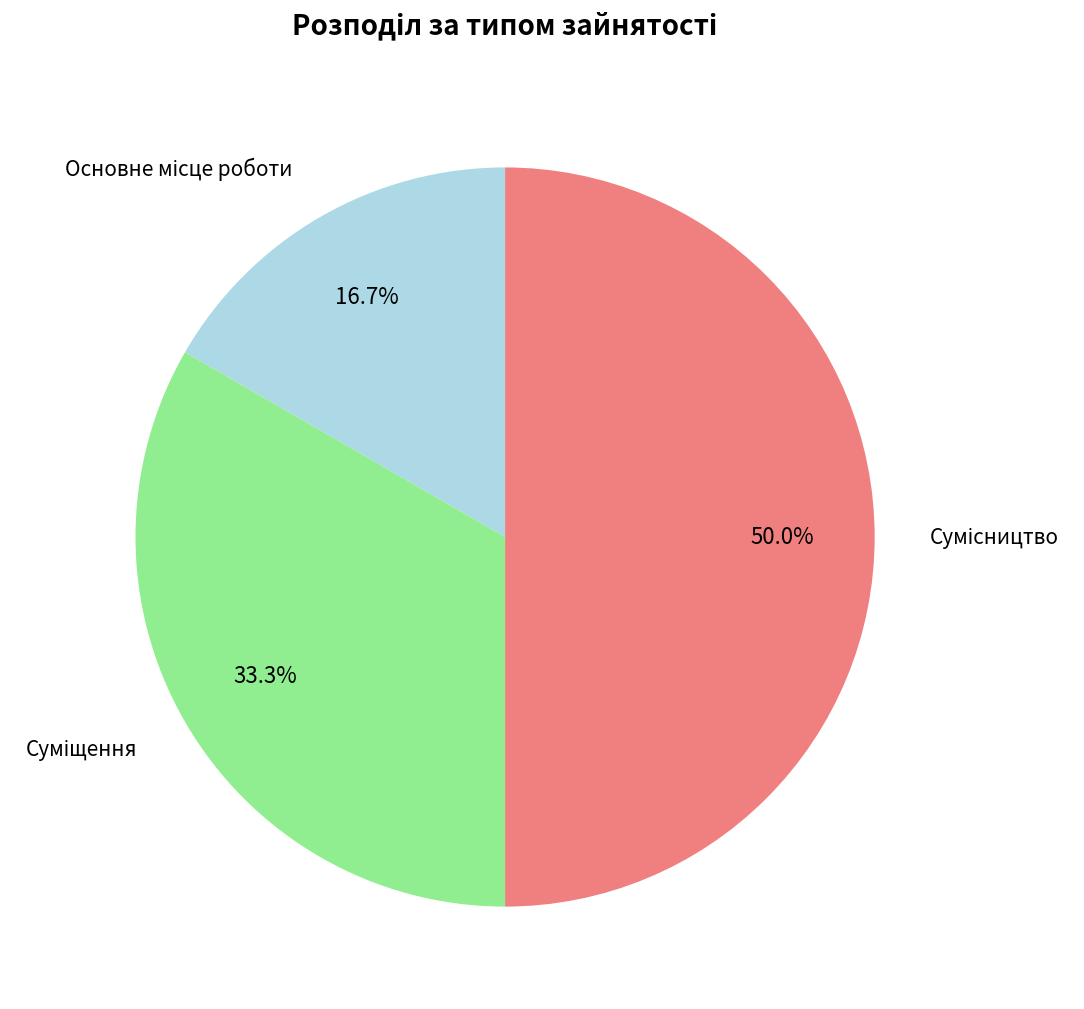

Which category has the biggest portion of the pie?

Сумісництво